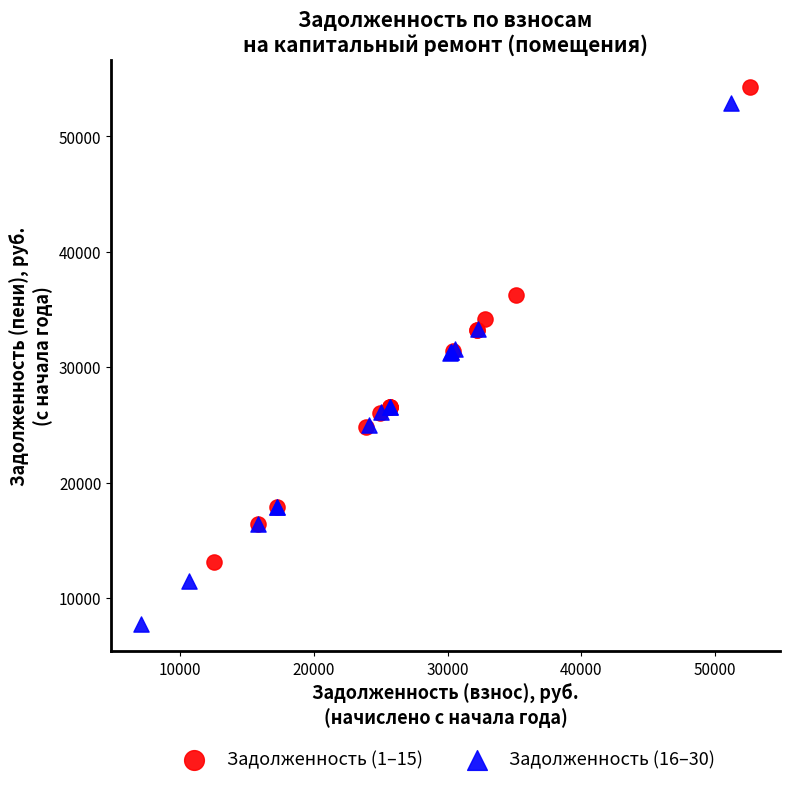

Which series has the largest Y range (max minus min)?

Задолженность (16–30)